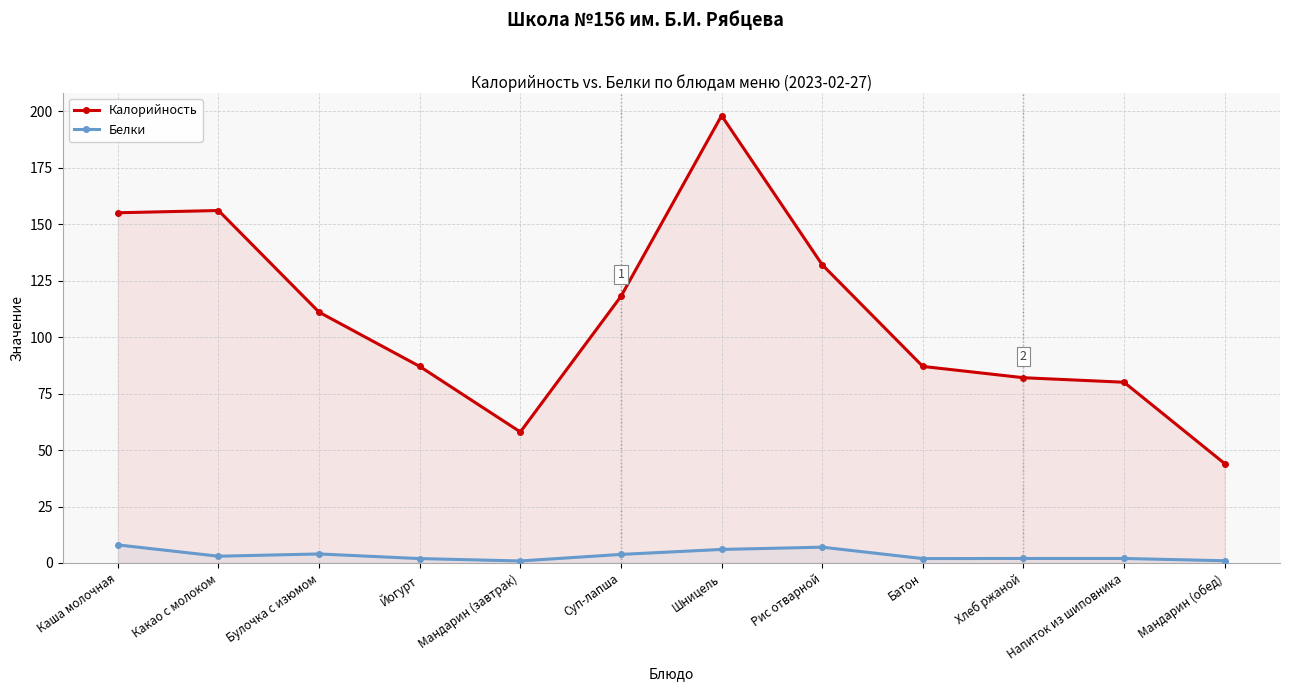

At which label does Калорийность reach its peak?

Шницель